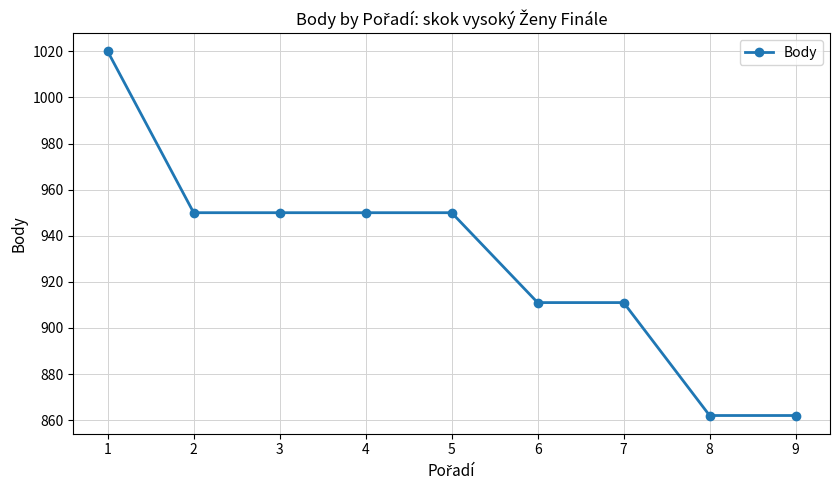

Is it true that the value at 6 is 911?

True